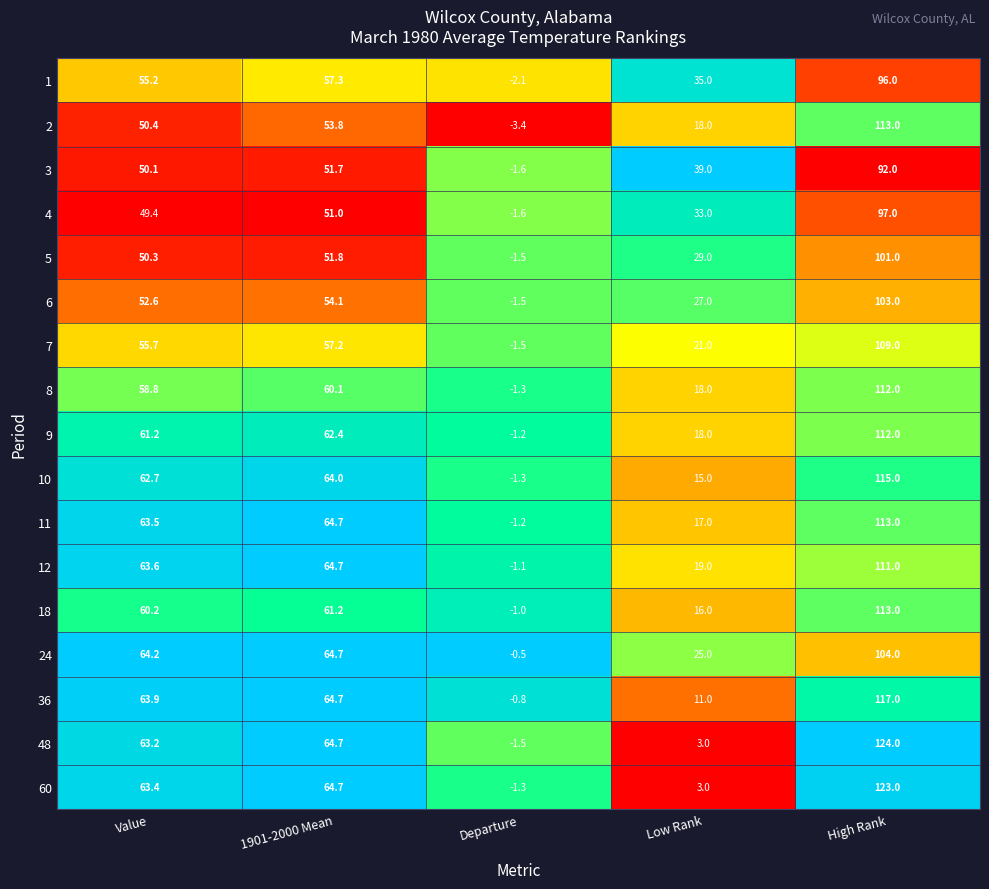

Which category has the lowest value in the 8 series?

Departure